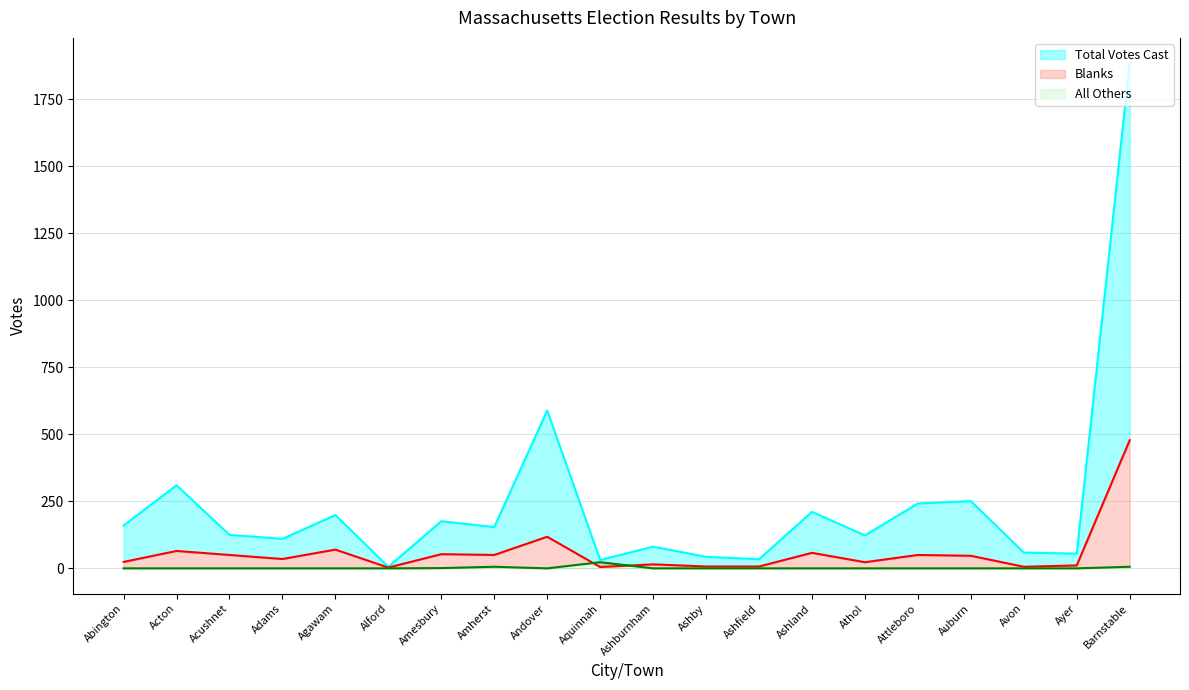

At Adams, list the series in order from largest to smallest.

Total Votes Cast, Blanks, All Others